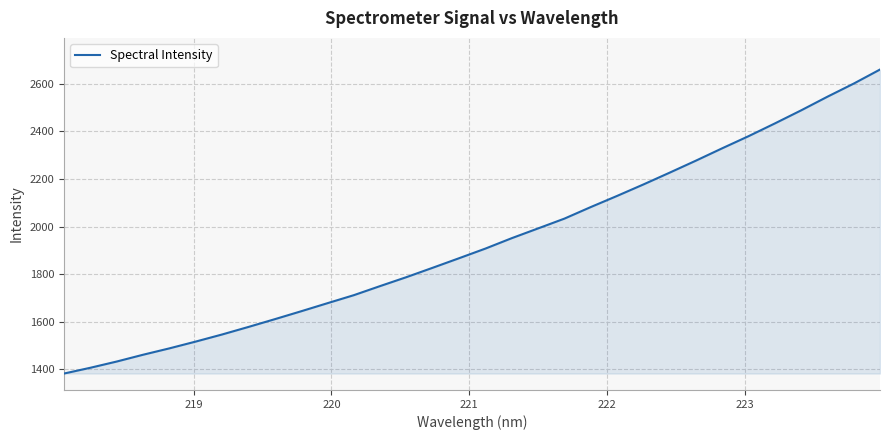

What is the average value?

1934.2